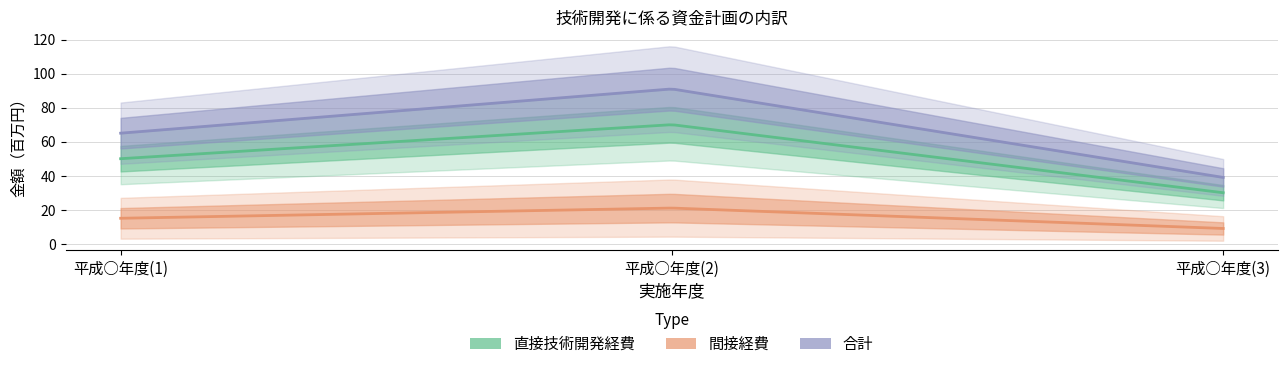

What position from the left is 平成○年度(3)?

3